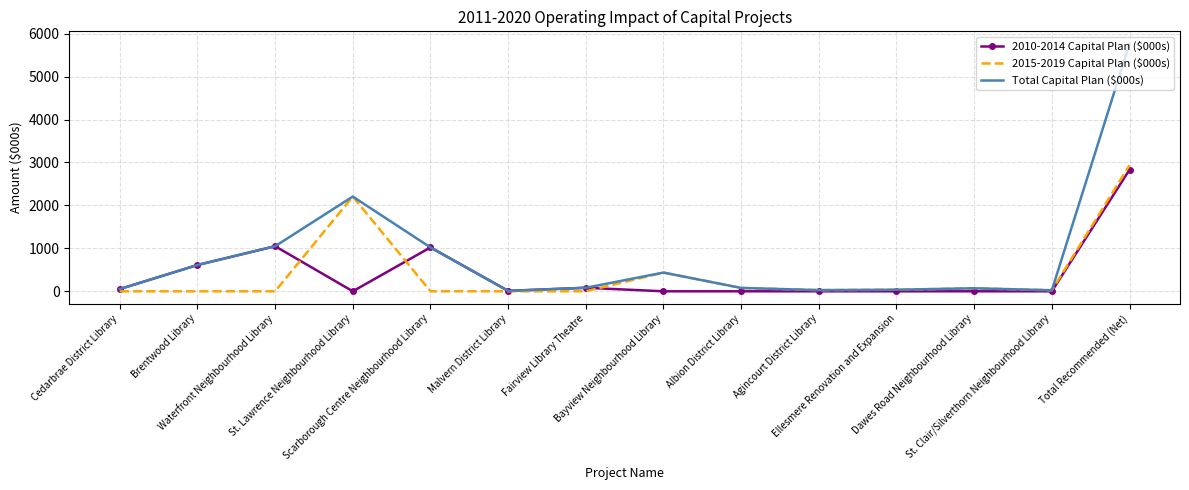

What is the highest value of the 2010-2014 Capital Plan ($000s) series?

2831